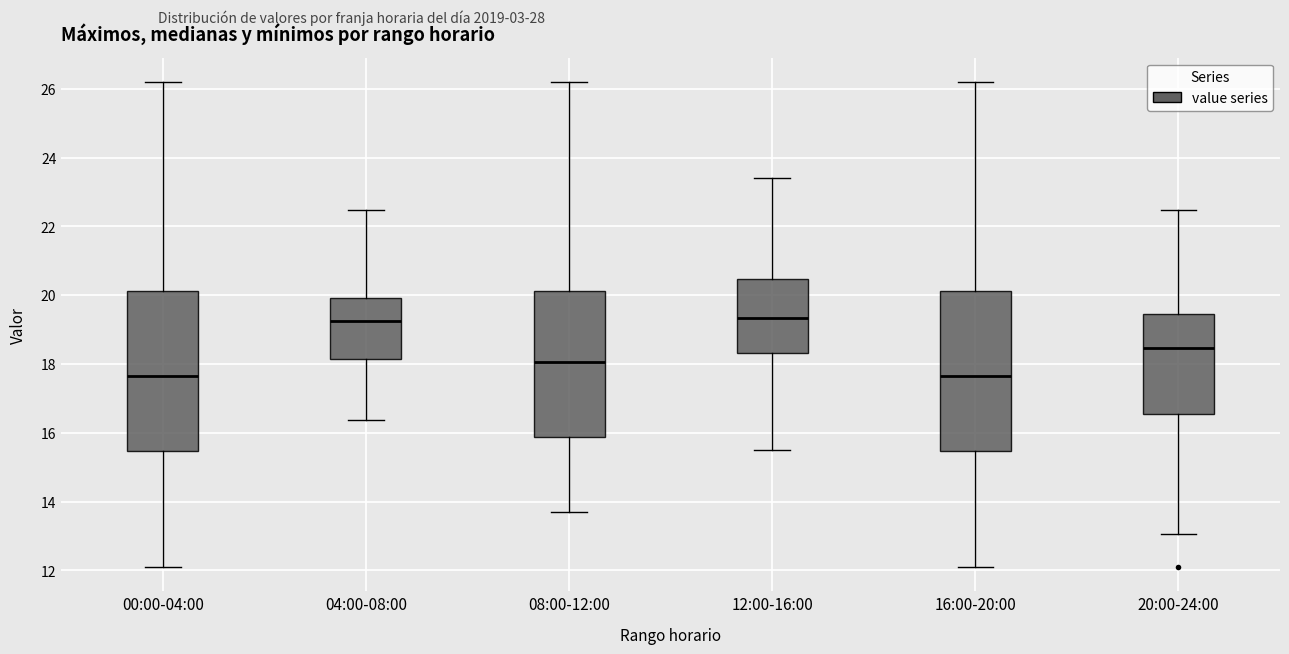

Reading left to right, read every box against the y-axis: the position of its median line, the range the box covers, and the ends of its whiskers. The values are not printed on the chart, so give them approximately, as read against the axis.

00:00-04:00: median 17.6, box 15.4 to 20.2, whiskers 12.2 to 26.2
04:00-08:00: median 19.2, box 18.2 to 20.0, whiskers 16.4 to 22.4
08:00-12:00: median 18.0, box 15.8 to 20.2, whiskers 13.8 to 26.2
12:00-16:00: median 19.4, box 18.4 to 20.4, whiskers 15.6 to 23.4
16:00-20:00: median 17.6, box 15.4 to 20.2, whiskers 12.2 to 26.2
20:00-24:00: median 18.4, box 16.6 to 19.4, whiskers 13.0 to 22.4